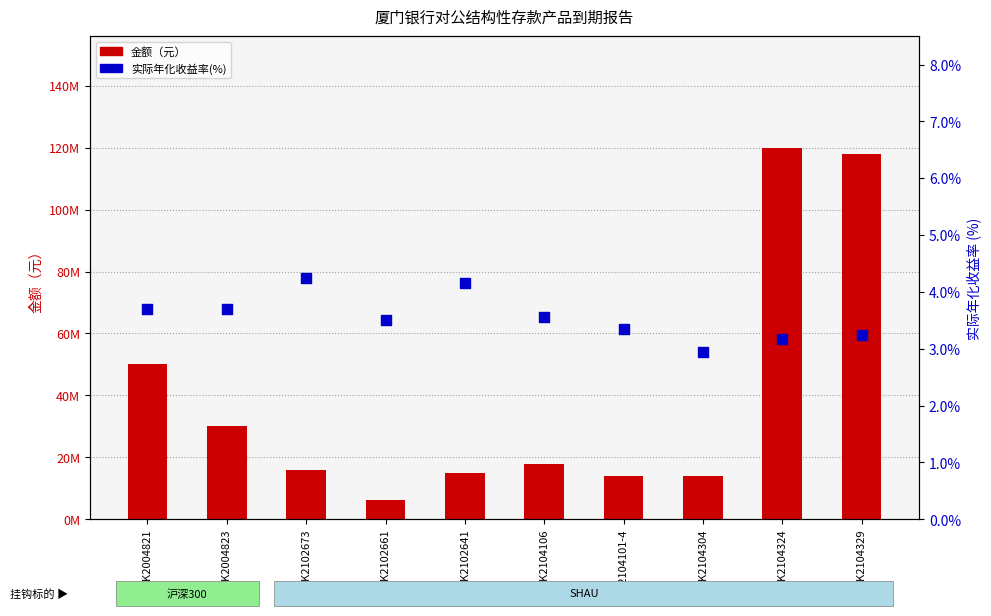

Which series contains the lowest Y value?

实际年化收益率(%)